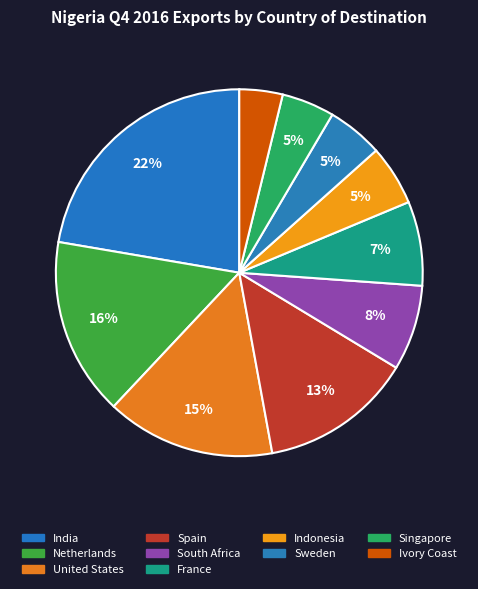

Between India and Indonesia, which is larger?

India